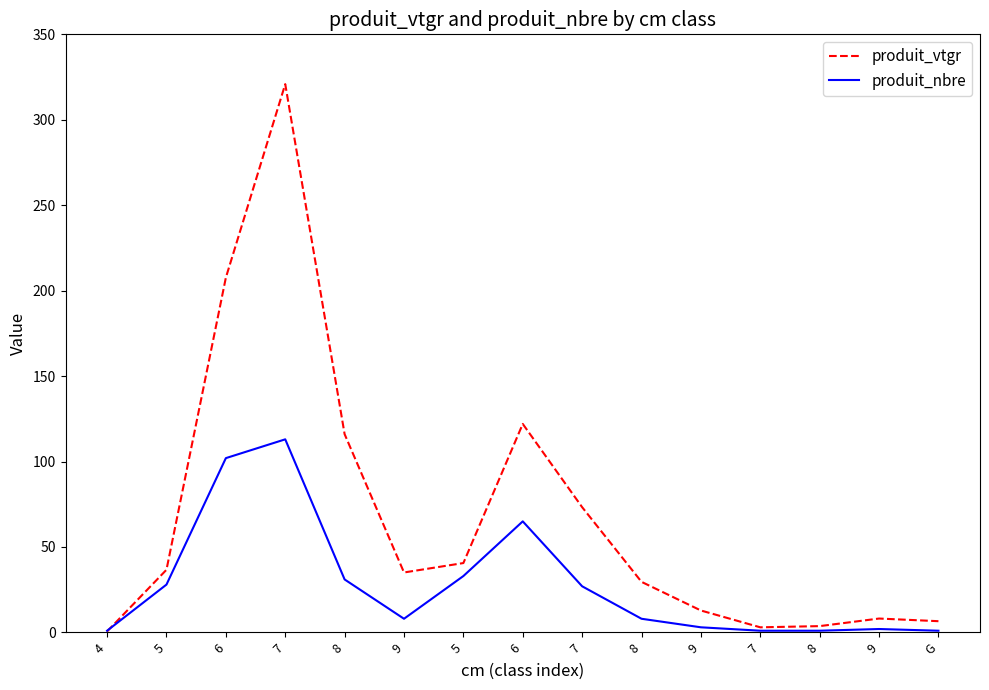

What are all the series names shown in the legend?

produit_vtgr, produit_nbre